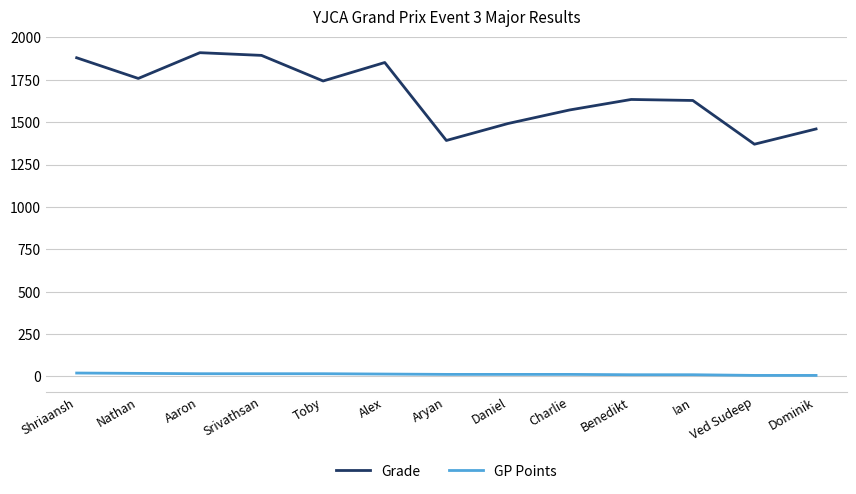

Count the GP Points values in the range 10 to 16.

9